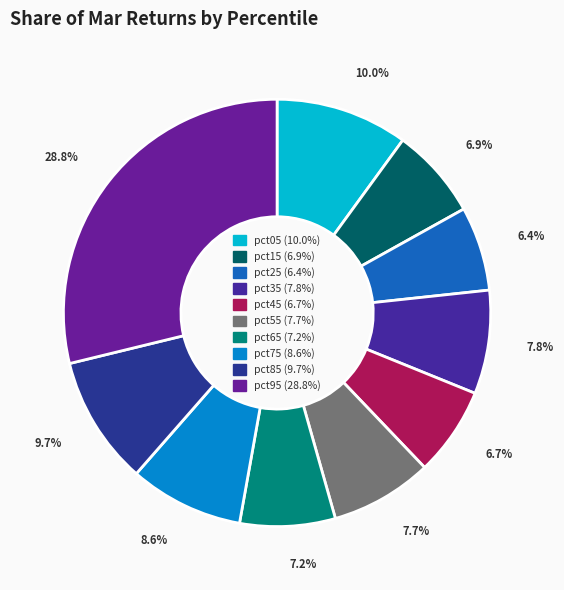

Count the number of slices in the pie.

10